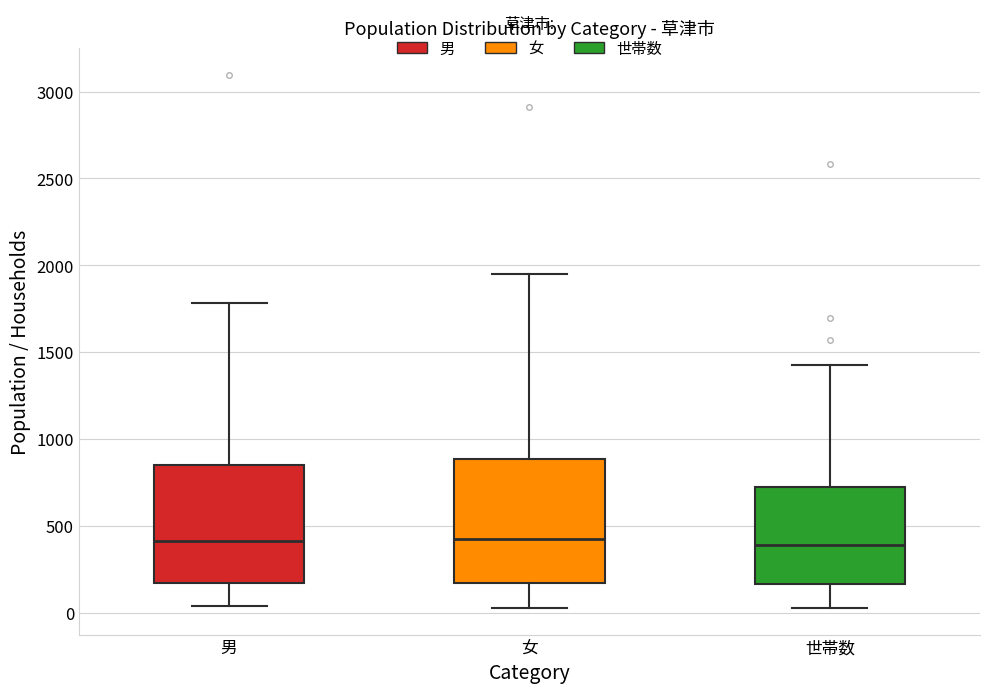

Reading left to right, read every box against the y-axis: the position of its median line, the range the box covers, and the ends of its whiskers. The values are not printed on the chart, so give them approximately, as read against the axis.

男: median 400, box 150 to 850, whiskers 50 to 1800
女: median 450, box 150 to 900, whiskers 50 to 1950
世帯数: median 400, box 150 to 750, whiskers 50 to 1400